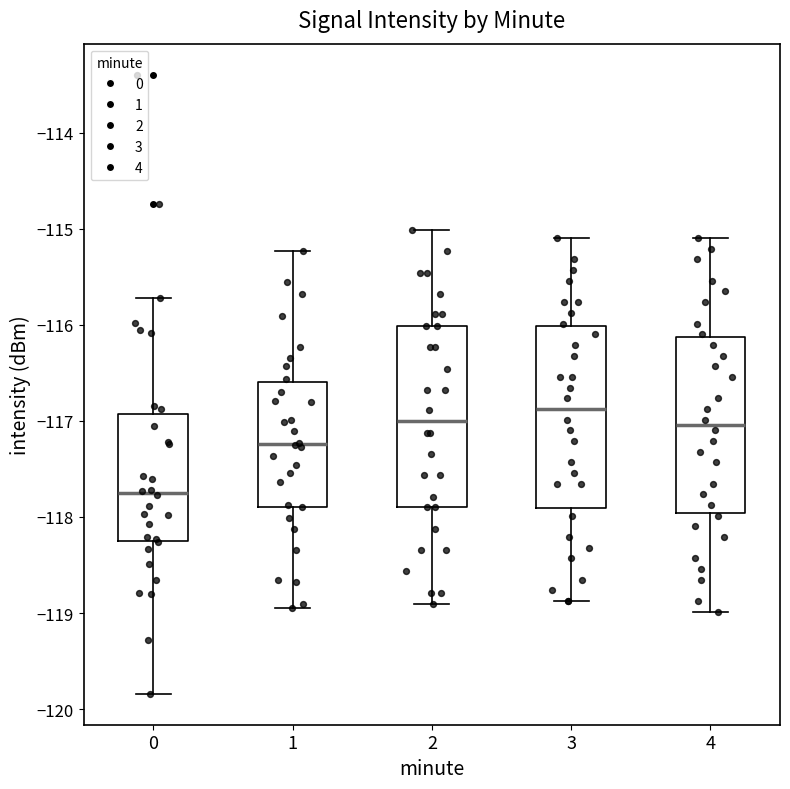

Where does the median line of the box at x = 3 sit on the y-axis? The values are not printed on the chart, so give them approximately, as read against the axis.

-116.9